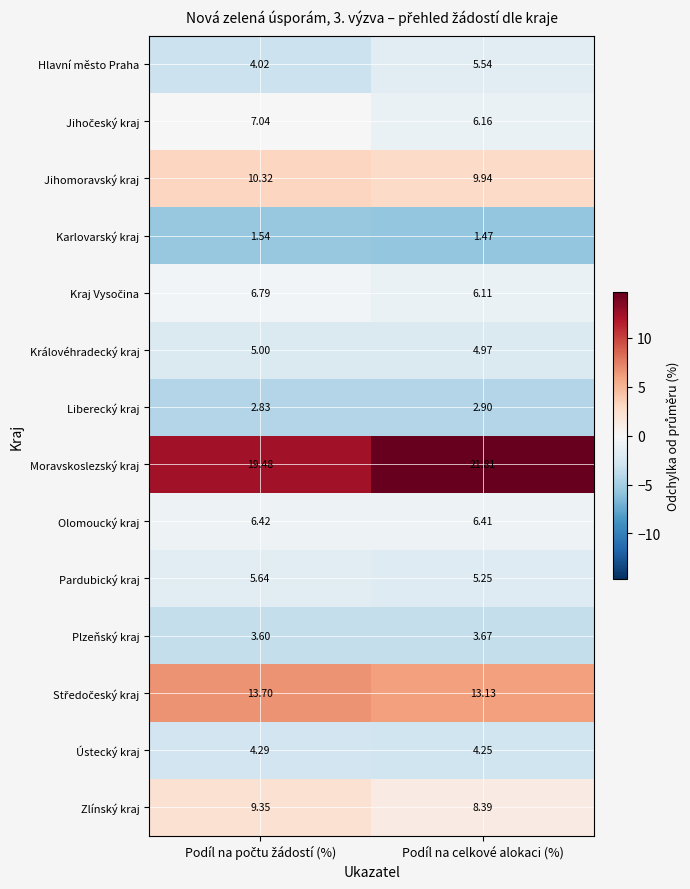

Which series has the widest spread of values?

Moravskoslezský kraj